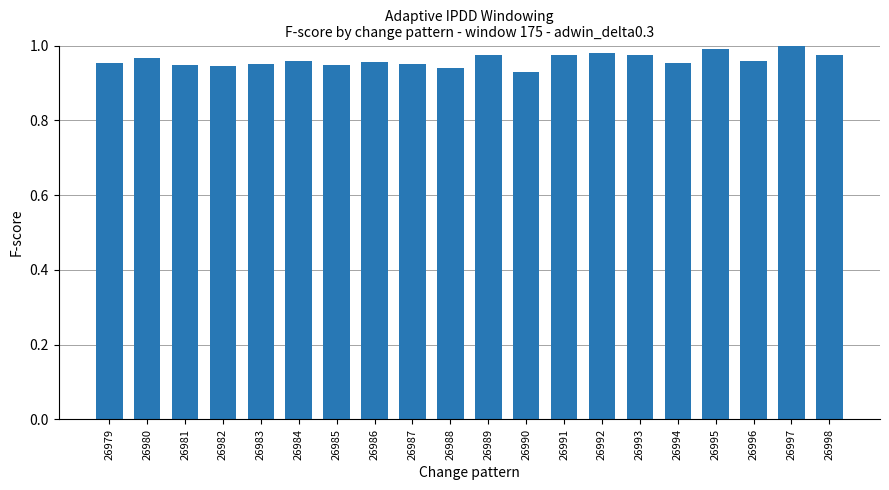

The chart shows a value of 1.0 at 26995. True or false?

True